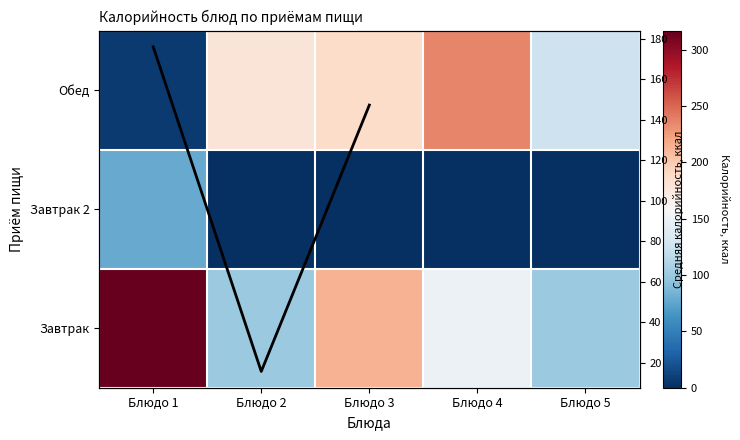

At which category does the chart reach its minimum across all series?

Блюдо 2